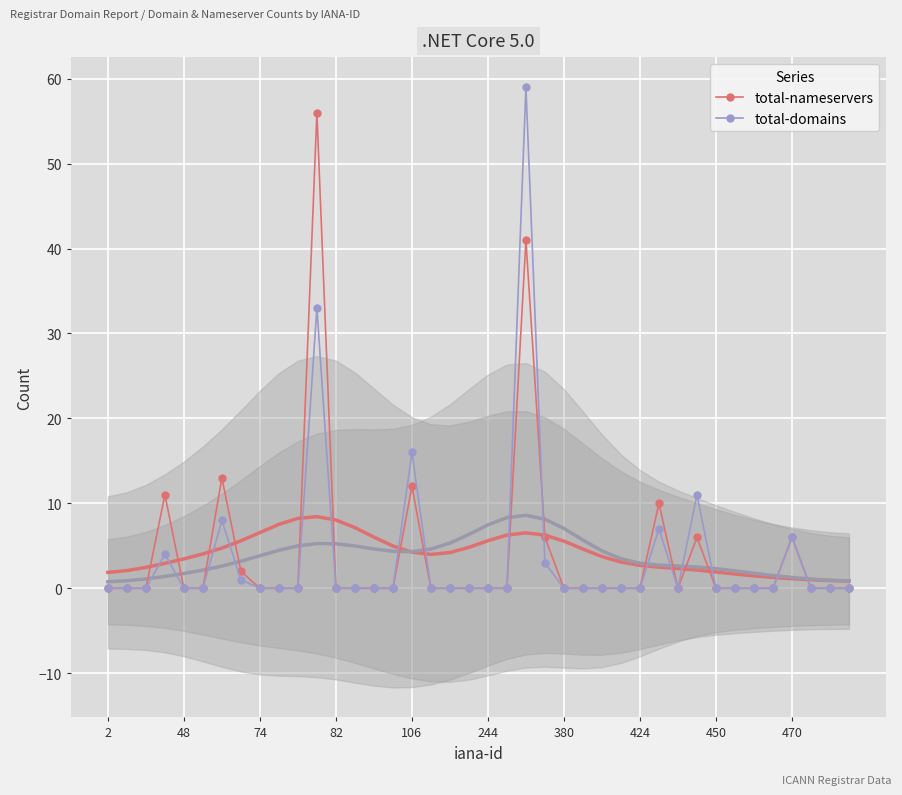

What is the maximum value for total-nameservers?

56